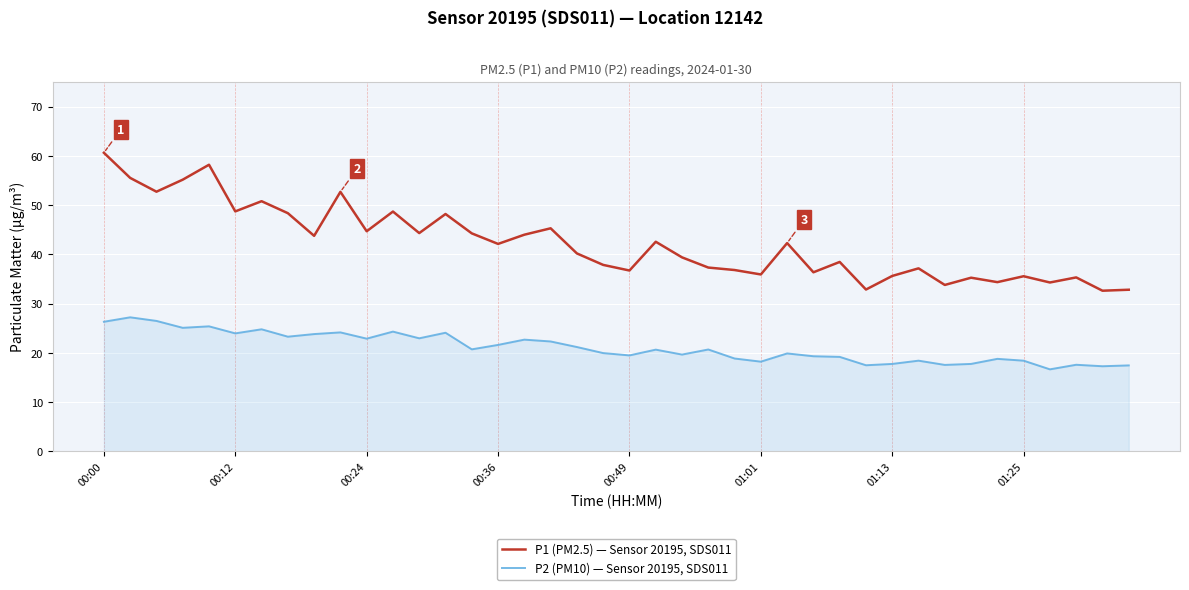

Count the number of categories in the chart.

40